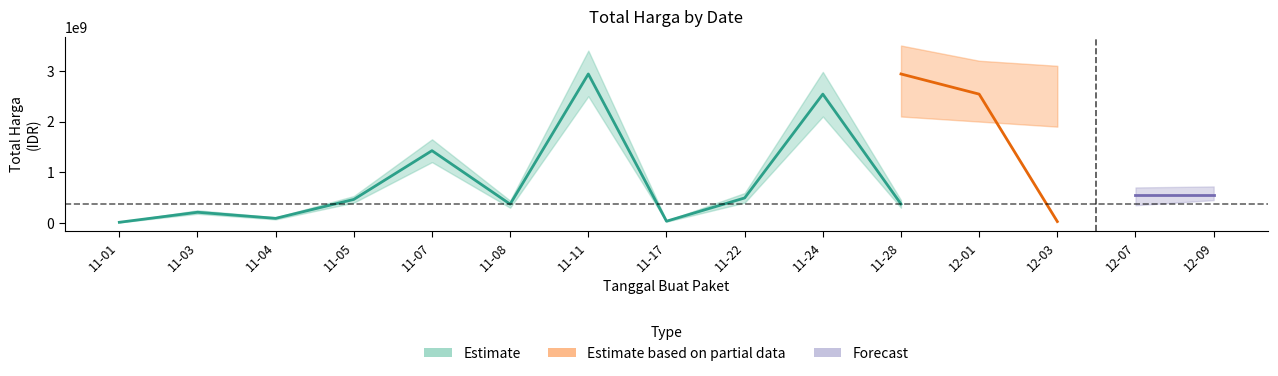

True or false: the data has more than 2 interior local peaks.

True